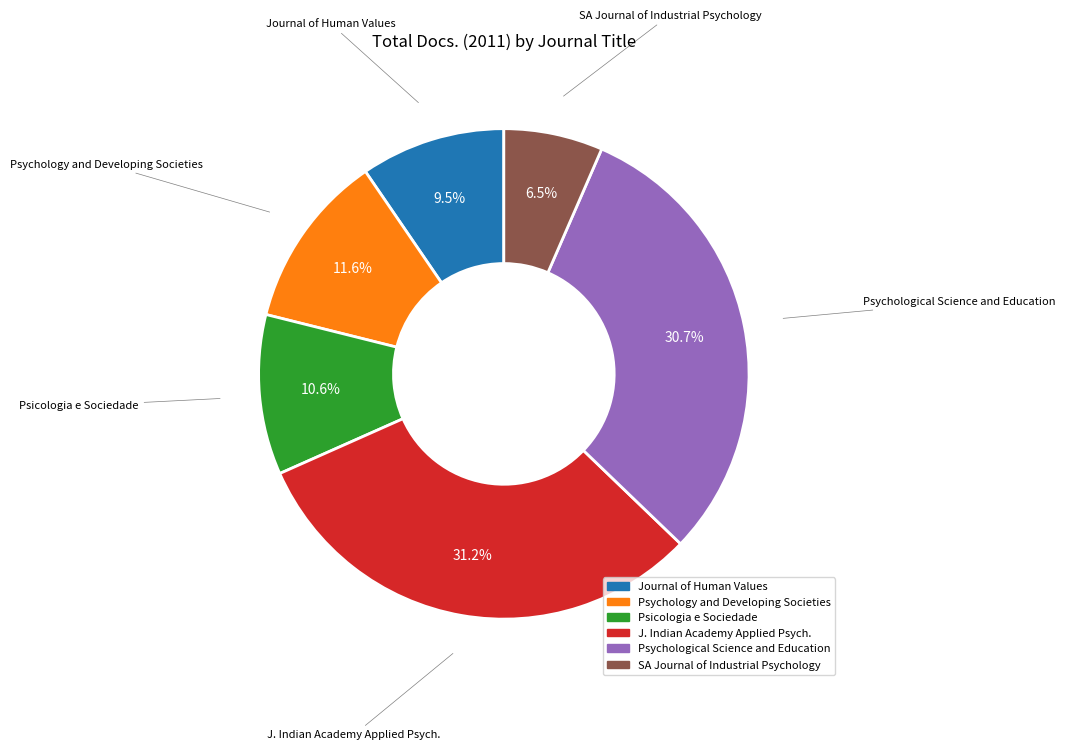

Is there a majority slice in this chart?

No